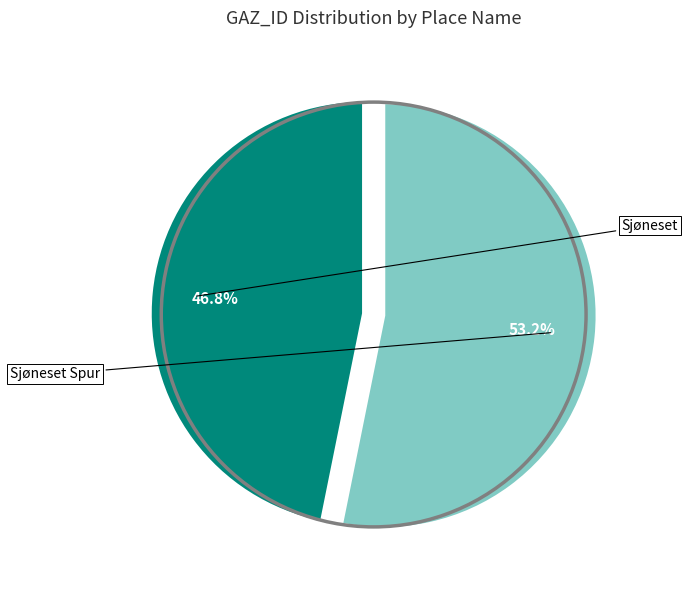

To the nearest percent, what percentage of the pie is Sjøneset Spur?

53%